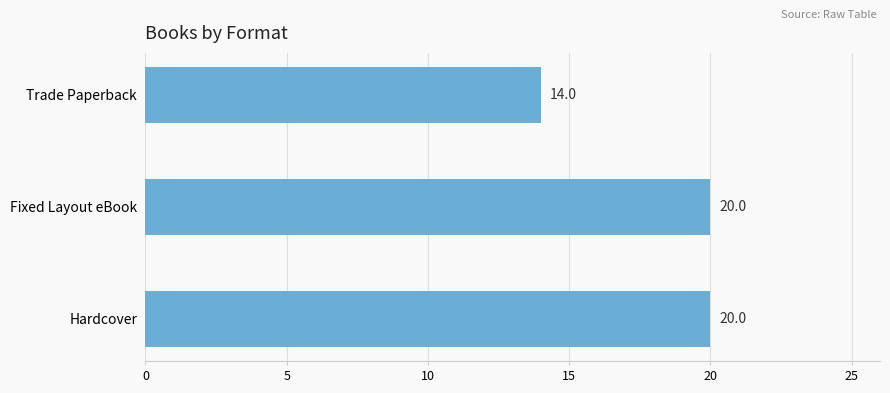

How many distinct data groups are displayed?

1